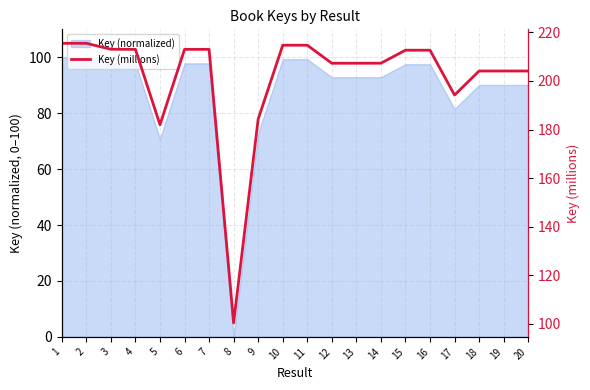

What is the maximum value shown in the chart?

215.5